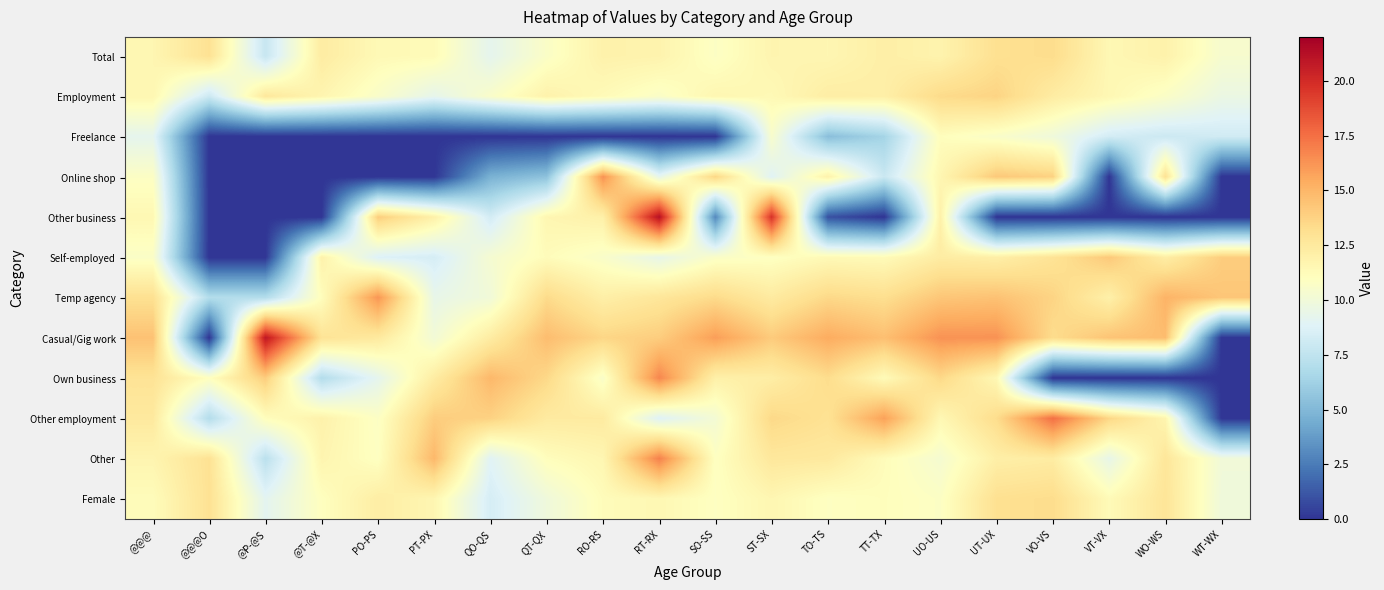

Reading left to right, what are all the values shown in this chart?

Total: @@@=11.6	@@@O=13.0	@P-@S=7.8	@T-@X=12.3	PO-PS=11.4	PT-PX=11.3	QO-QS=9.2	QT-QX=10.7	RO-RS=11.9	RT-RX=11.8	SO-SS=10.8	ST-SX=11.7	TO-TS=11.6	TT-TX=12.1	UO-US=11.8	UT-UX=13.1	VO-VS=13.3	VT-VX=11.5	WO-WS=11.9	WT-WX=10.4
Employment: @@@=11.6	@@@O=8.0	@P-@S=12.6	@T-@X=11.7	PO-PS=10.6	PT-PX=9.3	QO-QS=10.6	QT-QX=11.9	RO-RS=11.3	RT-RX=10.7	SO-SS=11.6	ST-SX=11.4	TO-TS=12.2	TT-TX=12.1	UO-US=13.4	UT-UX=13.7	VO-VS=12.3	VT-VX=11.5	WO-WS=10.7	WT-WX=9.6
Freelance: @@@=9.2	@@@O=0.0	@P-@S=0.0	@T-@X=0.0	PO-PS=0.0	PT-PX=0.0	QO-QS=0.0	QT-QX=0.0	RO-RS=0.0	RT-RX=0.0	SO-SS=0.0	ST-SX=10.5	TO-TS=5.3	TT-TX=6.4	UO-US=11.1	UT-UX=10.6	VO-VS=9.9	VT-VX=8.3	WO-WS=8.0	WT-WX=8.2
Online shop: @@@=10.8	@@@O=0.0	@P-@S=0.0	@T-@X=0.0	PO-PS=0.0	PT-PX=0.0	QO-QS=4.7	QT-QX=5.5	RO-RS=16.3	RT-RX=9.3	SO-SS=13.6	ST-SX=8.9	TO-TS=11.9	TT-TX=7.9	UO-US=11.6	UT-UX=14.2	VO-VS=13.8	VT-VX=0.0	WO-WS=13.0	WT-WX=0.0
Other business: @@@=11.5	@@@O=0.0	@P-@S=0.0	@T-@X=0.0	PO-PS=14.0	PT-PX=12.0	QO-QS=8.3	QT-QX=11.6	RO-RS=12.0	RT-RX=21.2	SO-SS=3.0	ST-SX=19.7	TO-TS=1.0	TT-TX=0.0	UO-US=12.0	UT-UX=0.0	VO-VS=0.0	VT-VX=0.0	WO-WS=0.0	WT-WX=0.0
Self-employed: @@@=10.7	@@@O=0.0	@P-@S=0.0	@T-@X=11.9	PO-PS=8.7	PT-PX=8.4	QO-QS=10.3	QT-QX=11.2	RO-RS=10.6	RT-RX=9.4	SO-SS=10.7	ST-SX=10.9	TO-TS=11.4	TT-TX=11.3	UO-US=12.3	UT-UX=12.1	VO-VS=12.9	VT-VX=14.2	WO-WS=12.2	WT-WX=14.0
Temp agency: @@@=13.1	@@@O=7.0	@P-@S=7.0	@T-@X=11.1	PO-PS=16.2	PT-PX=9.4	QO-QS=10.0	QT-QX=13.4	RO-RS=12.1	RT-RX=12.7	SO-SS=13.4	ST-SX=12.4	TO-TS=13.5	TT-TX=13.2	UO-US=14.3	UT-UX=14.5	VO-VS=13.7	VT-VX=12.0	WO-WS=15.1	WT-WX=14.3
Casual/Gig work: @@@=14.5	@@@O=0.0	@P-@S=20.9	@T-@X=12.9	PO-PS=12.5	PT-PX=10.1	QO-QS=12.3	QT-QX=14.7	RO-RS=13.6	RT-RX=14.0	SO-SS=15.9	ST-SX=14.1	TO-TS=15.4	TT-TX=14.6	UO-US=16.3	UT-UX=16.3	VO-VS=13.3	VT-VX=14.4	WO-WS=14.7	WT-WX=0.0
Own business: @@@=12.9	@@@O=11.0	@P-@S=14.0	@T-@X=7.0	PO-PS=9.2	PT-PX=12.3	QO-QS=14.9	QT-QX=13.5	RO-RS=10.6	RT-RX=16.7	SO-SS=12.0	ST-SX=12.2	TO-TS=13.3	TT-TX=11.3	UO-US=13.5	UT-UX=11.5	VO-VS=0.0	VT-VX=0.0	WO-WS=0.0	WT-WX=0.0
Other employment: @@@=12.5	@@@O=7.0	@P-@S=11.1	@T-@X=11.9	PO-PS=10.8	PT-PX=14.0	QO-QS=13.8	QT-QX=12.4	RO-RS=12.4	RT-RX=8.8	SO-SS=10.2	ST-SX=13.5	TO-TS=13.0	TT-TX=15.8	UO-US=11.5	UT-UX=13.3	VO-VS=17.5	VT-VX=13.6	WO-WS=11.7	WT-WX=0.0
Other: @@@=11.7	@@@O=13.0	@P-@S=7.3	@T-@X=11.7	PO-PS=10.9	PT-PX=14.9	QO-QS=8.9	QT-QX=11.1	RO-RS=11.6	RT-RX=16.9	SO-SS=10.9	ST-SX=12.6	TO-TS=12.5	TT-TX=11.2	UO-US=10.3	UT-UX=12.1	VO-VS=12.3	VT-VX=9.4	WO-WS=12.7	WT-WX=10.0
Female: @@@=11.2	@@@O=13.0	@P-@S=9.1	@T-@X=11.0	PO-PS=12.2	PT-PX=11.6	QO-QS=8.4	QT-QX=9.9	RO-RS=11.2	RT-RX=11.5	SO-SS=10.9	ST-SX=11.6	TO-TS=10.9	TT-TX=11.1	UO-US=10.8	UT-UX=13.1	VO-VS=13.3	VT-VX=11.3	WO-WS=12.8	WT-WX=9.9